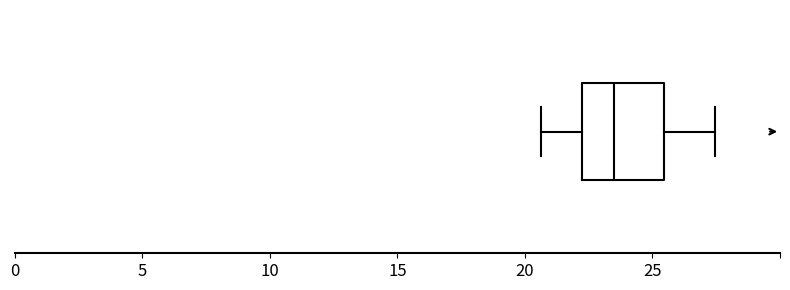

Where is the right edge of the box on the x-axis? The values are not printed on the chart, so give them approximately, as read against the axis.

25.5